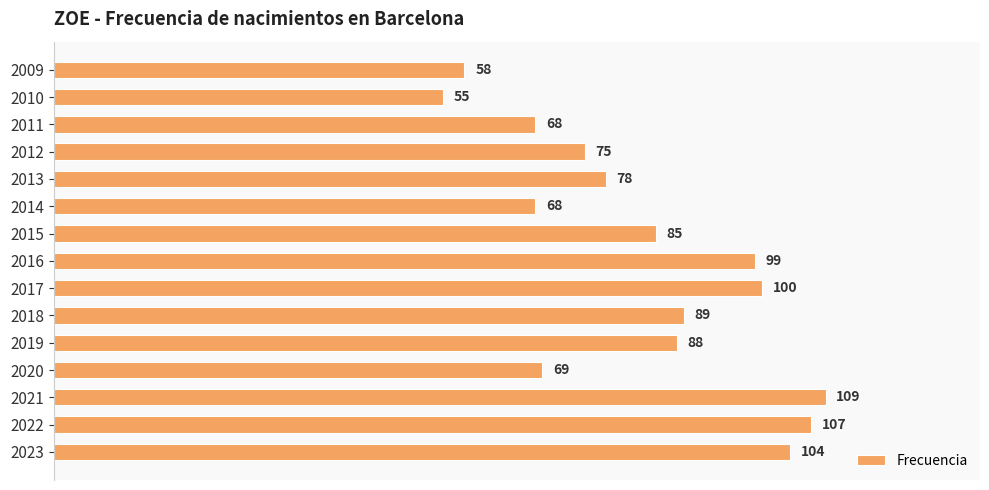

Where is the data nearest to the value 82?

2015